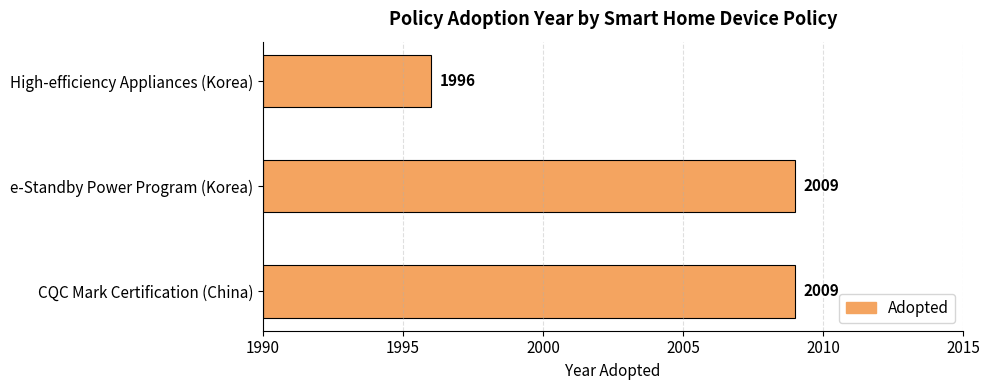

Are the bars grouped side by side (vs. stacked)?

No